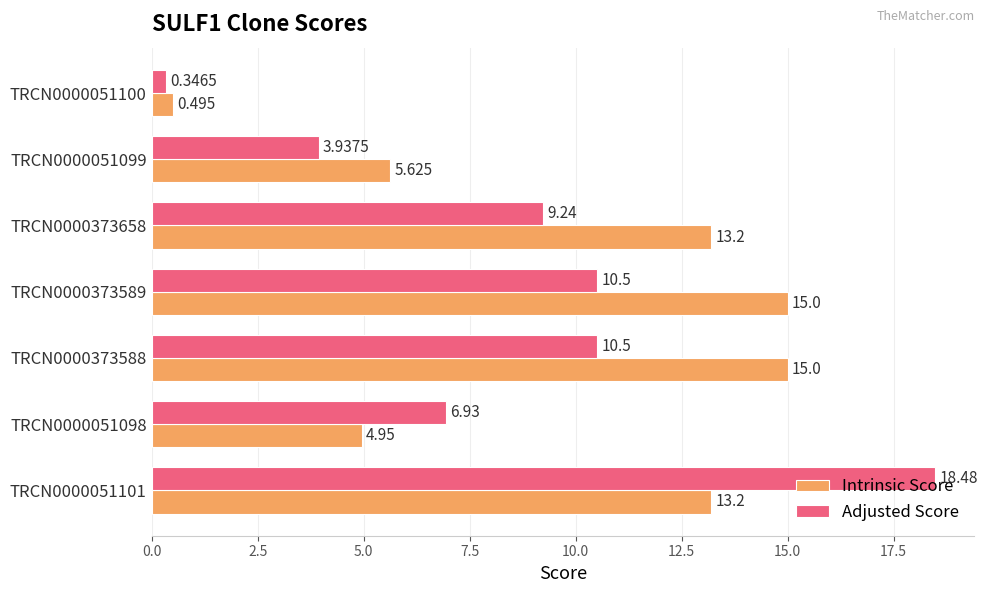

Which series has the widest spread of values?

Adjusted Score